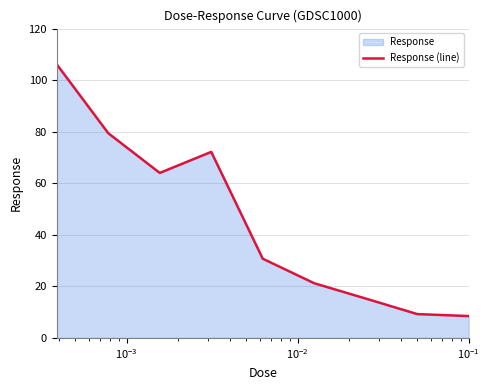

What is the greatest value displayed?

106.1